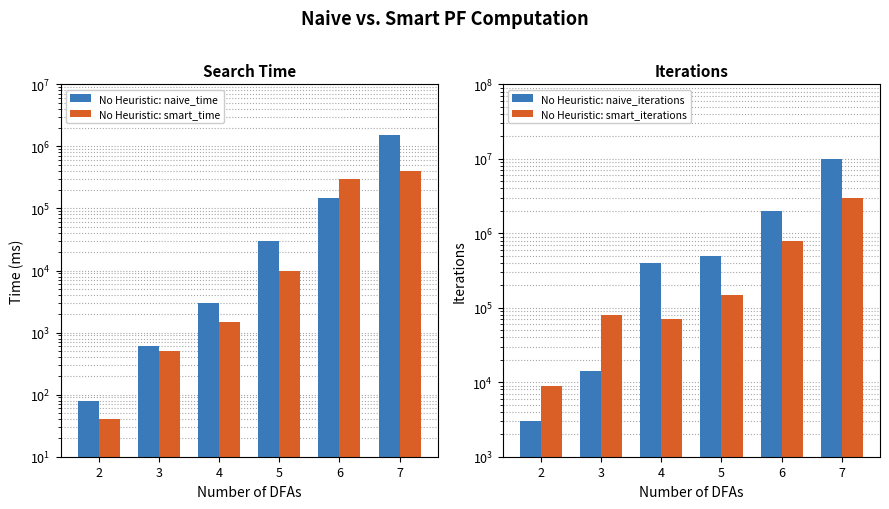

Reading left to right, list all the values displayed in this chart.

No Heuristic: naive_time: 80	600	3000	30000	150000	1500000
No Heuristic: smart_time: 40	500	1500	10000	300000	400000
No Heuristic: naive_iterations: 3000	14000	400000	500000	2000000	10000000
No Heuristic: smart_iterations: 9000	80000	70000	150000	800000	3000000